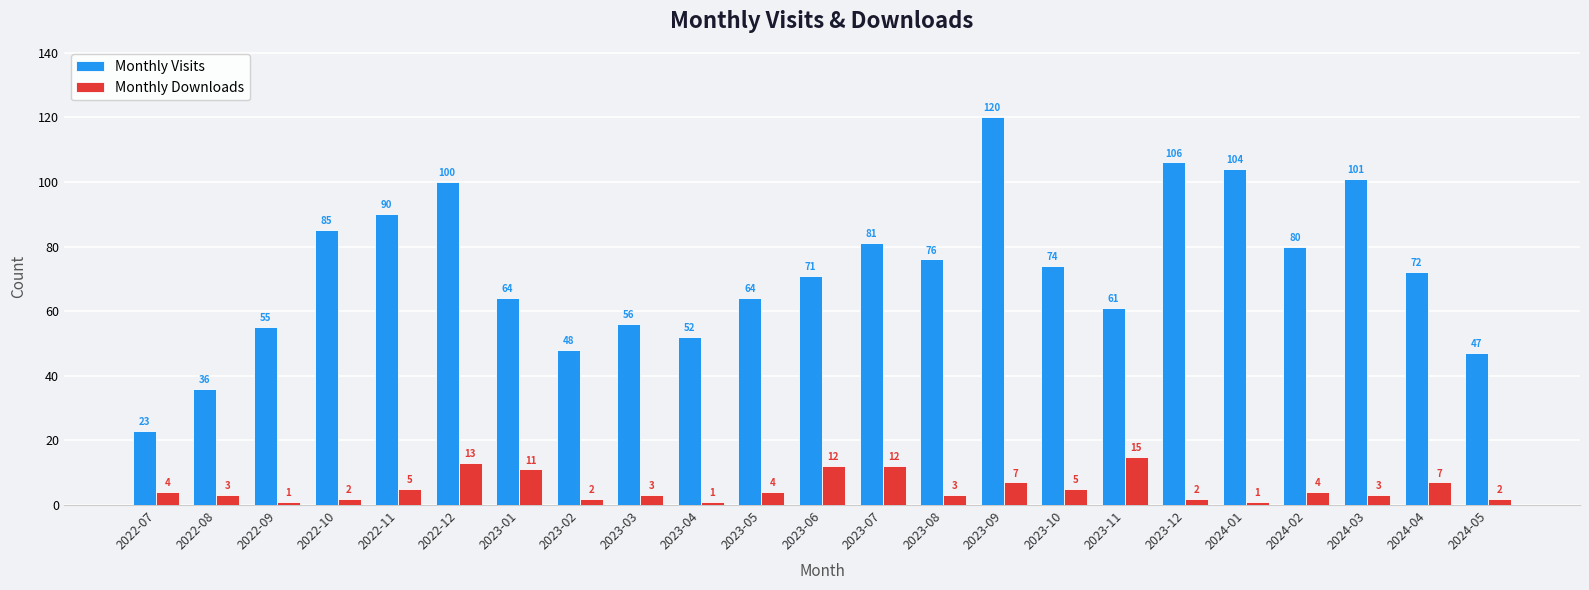

Which series has the largest range (max minus min)?

Monthly Visits